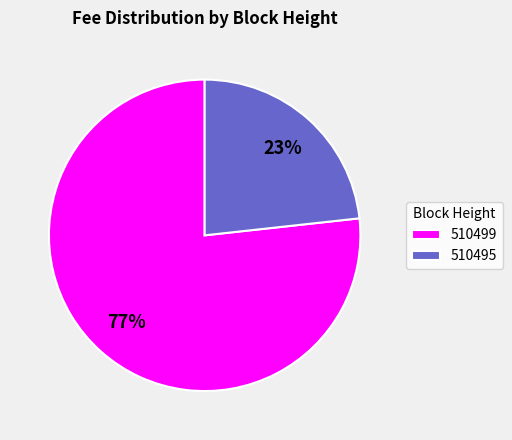

To the nearest percent, what is the combined percentage of 510499 and 510495?

100%